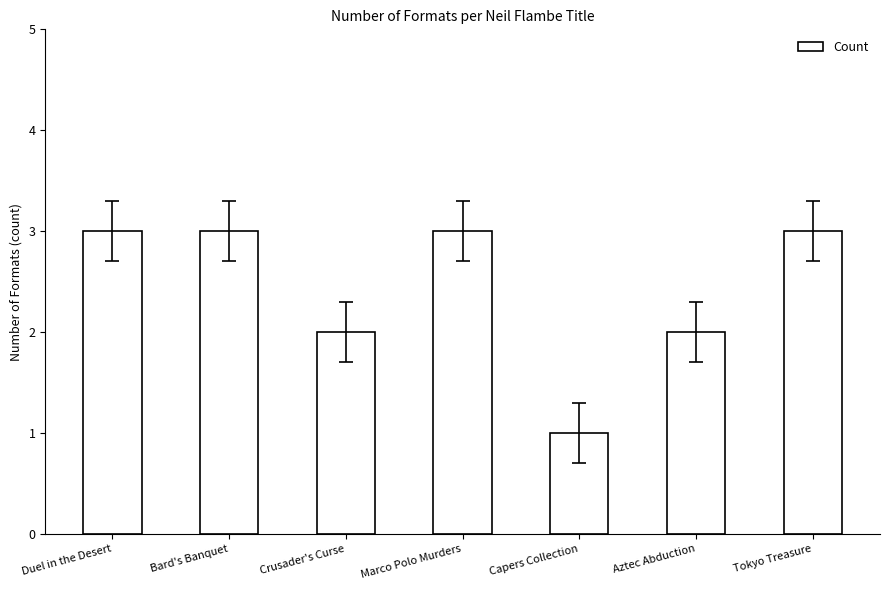

Reading left to right, what are all the values shown in this chart?

3	3	2	3	1	2	3